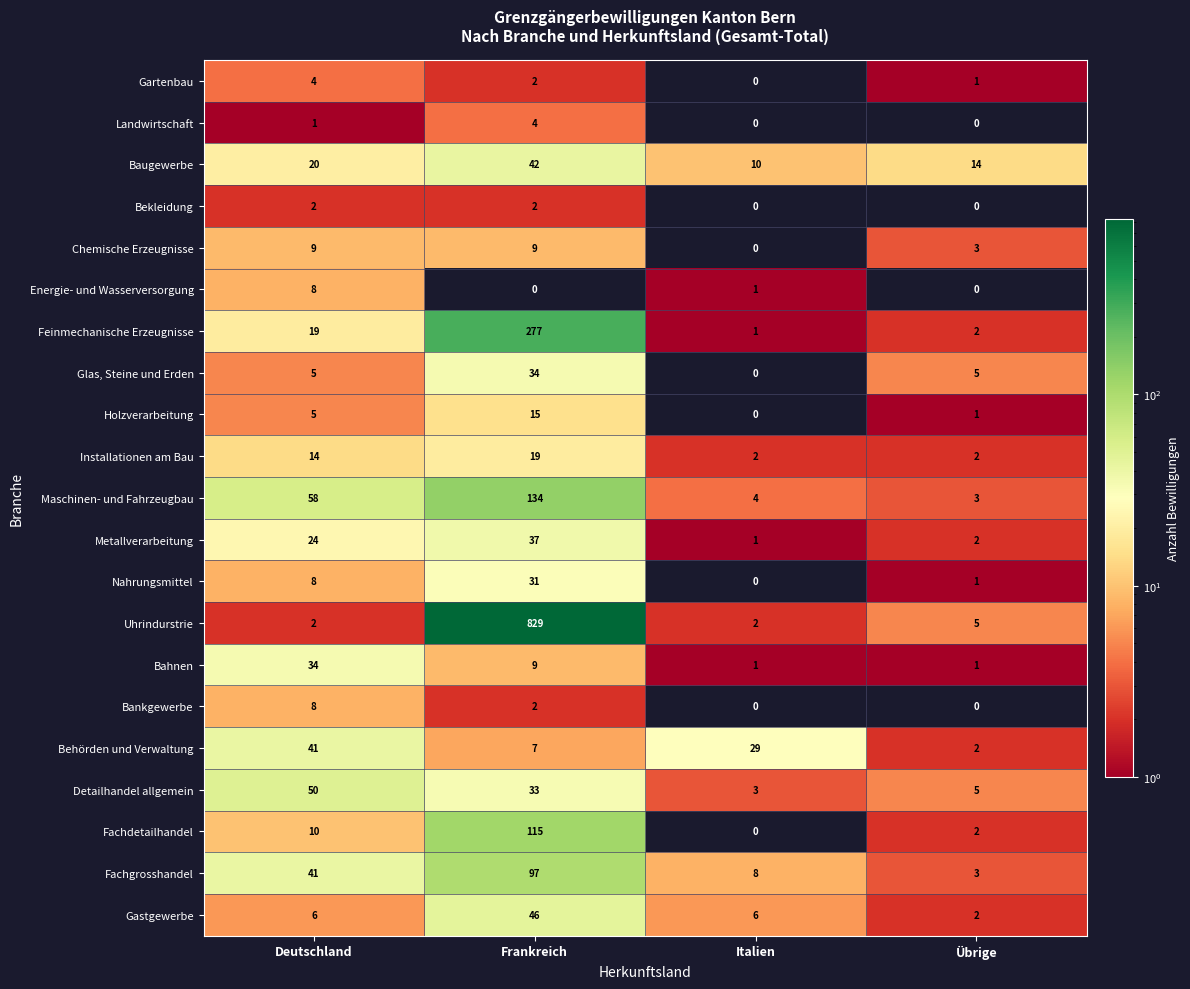

Count the Chemische Erzeugnisse values in the range 3 to 9.

3